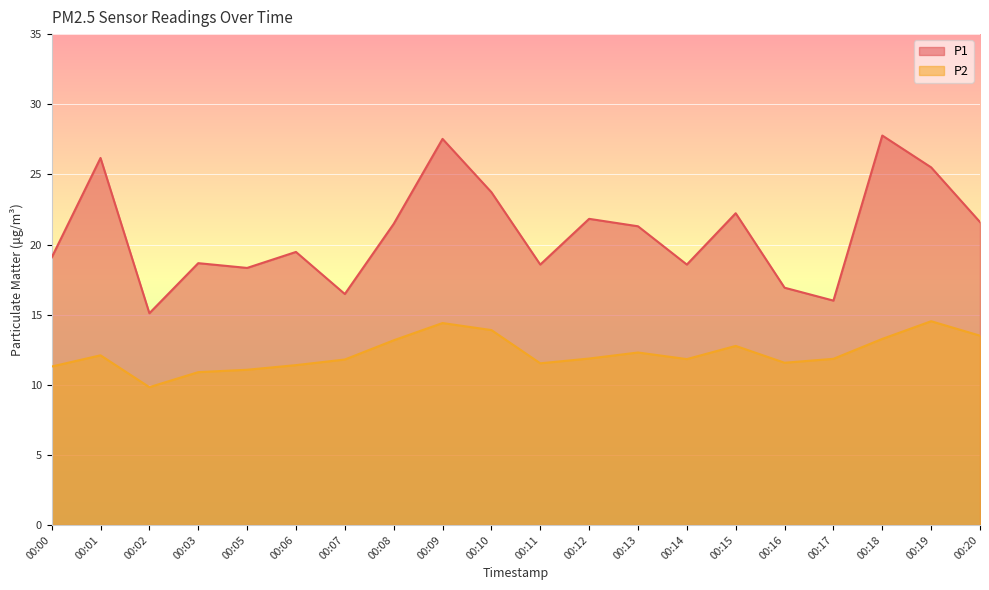

At 00:17, list the series in order from largest to smallest.

P1, P2